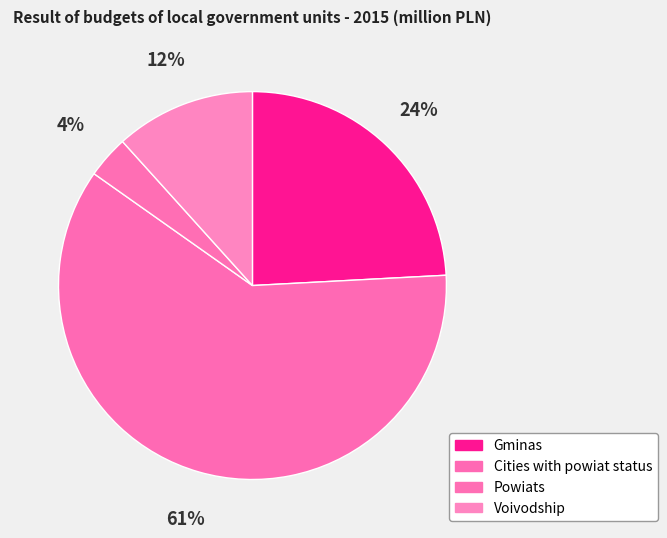

To the nearest percent, what percentage of the pie is Gminas?

24%